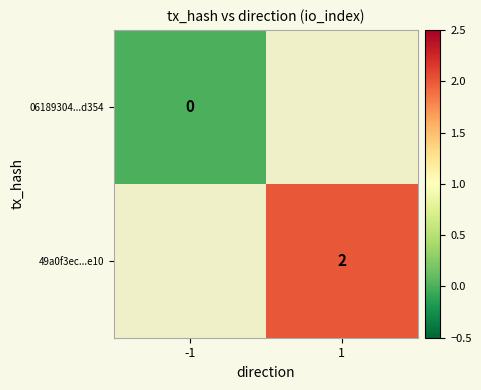

Is it true that 49a0f3ec...e10 equals 3 at 1?

False